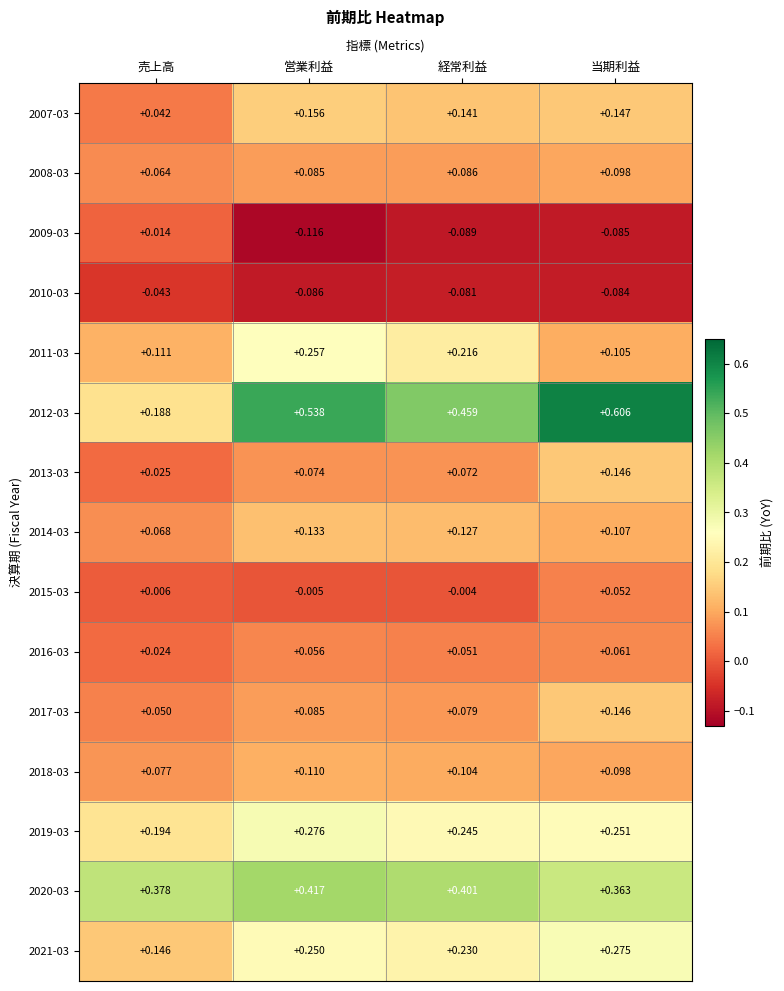

Where is 2011-03 nearest to the value 0?

当期利益